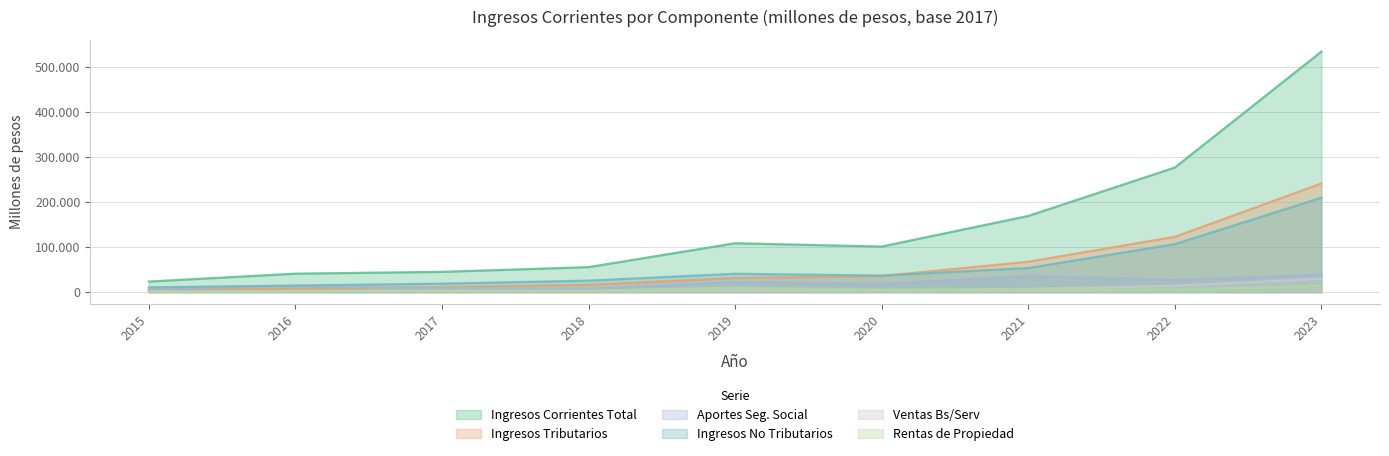

True or false: ing_corr_ing_no_tributarios_2017 and ing_corr_aportes_contrib_seg_soc_2017 cross at least once.

False